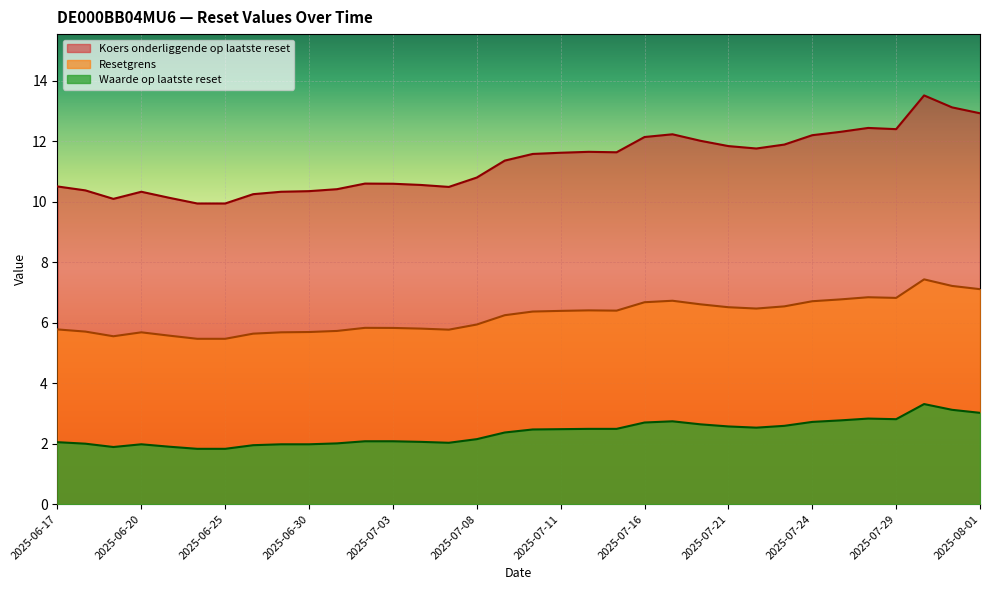

Which series has the largest total across all categories?

Koers onderliggende op laatste reset